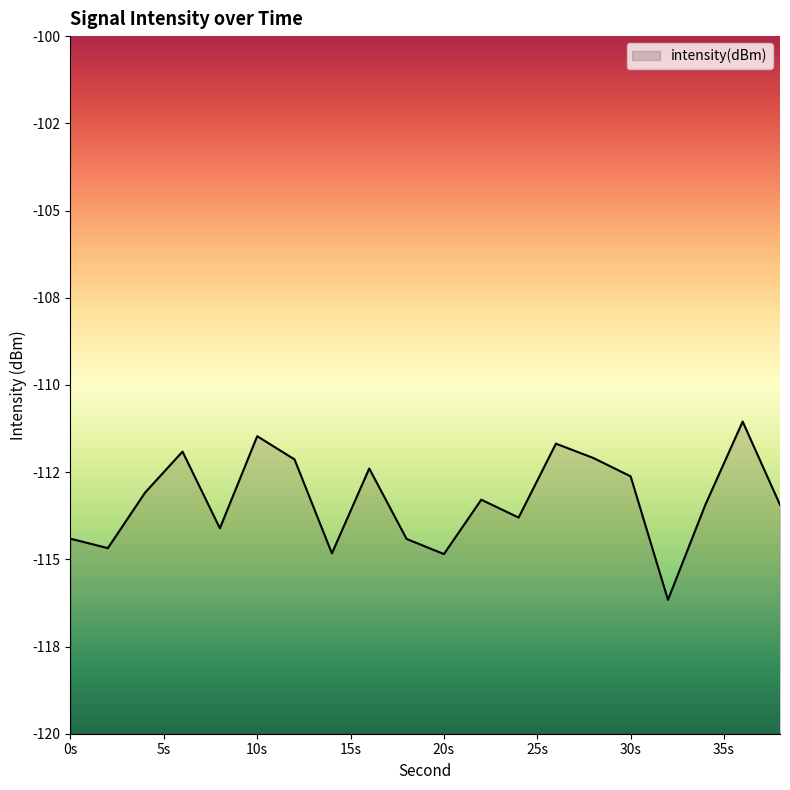

How many data points are less than -113?

12